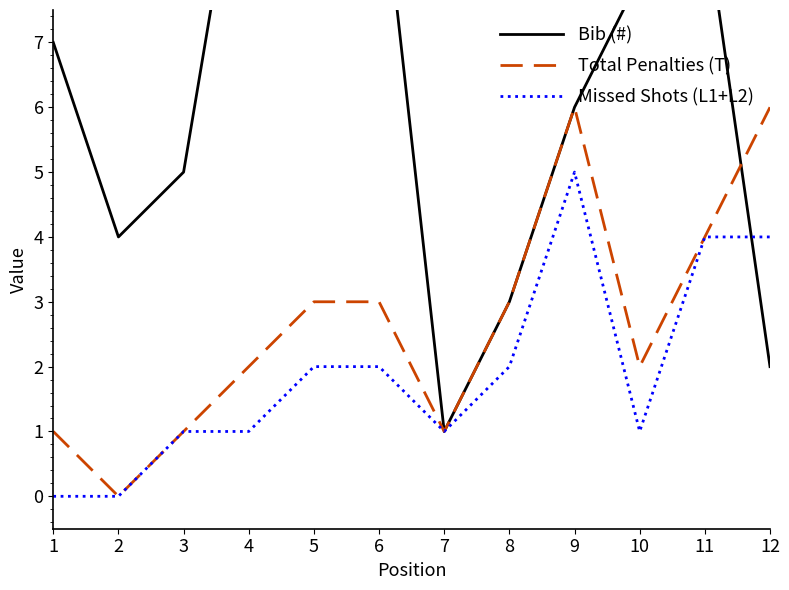

What is the sum of the Bib (#) values at 4 and 12?

13